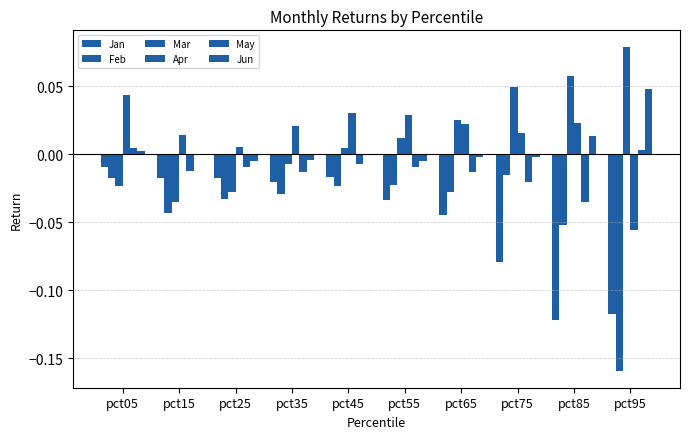

Rank the categories by Jun value from lowest to highest.

pct25, pct55, pct35, pct75, pct65, pct15, pct45, pct05, pct85, pct95